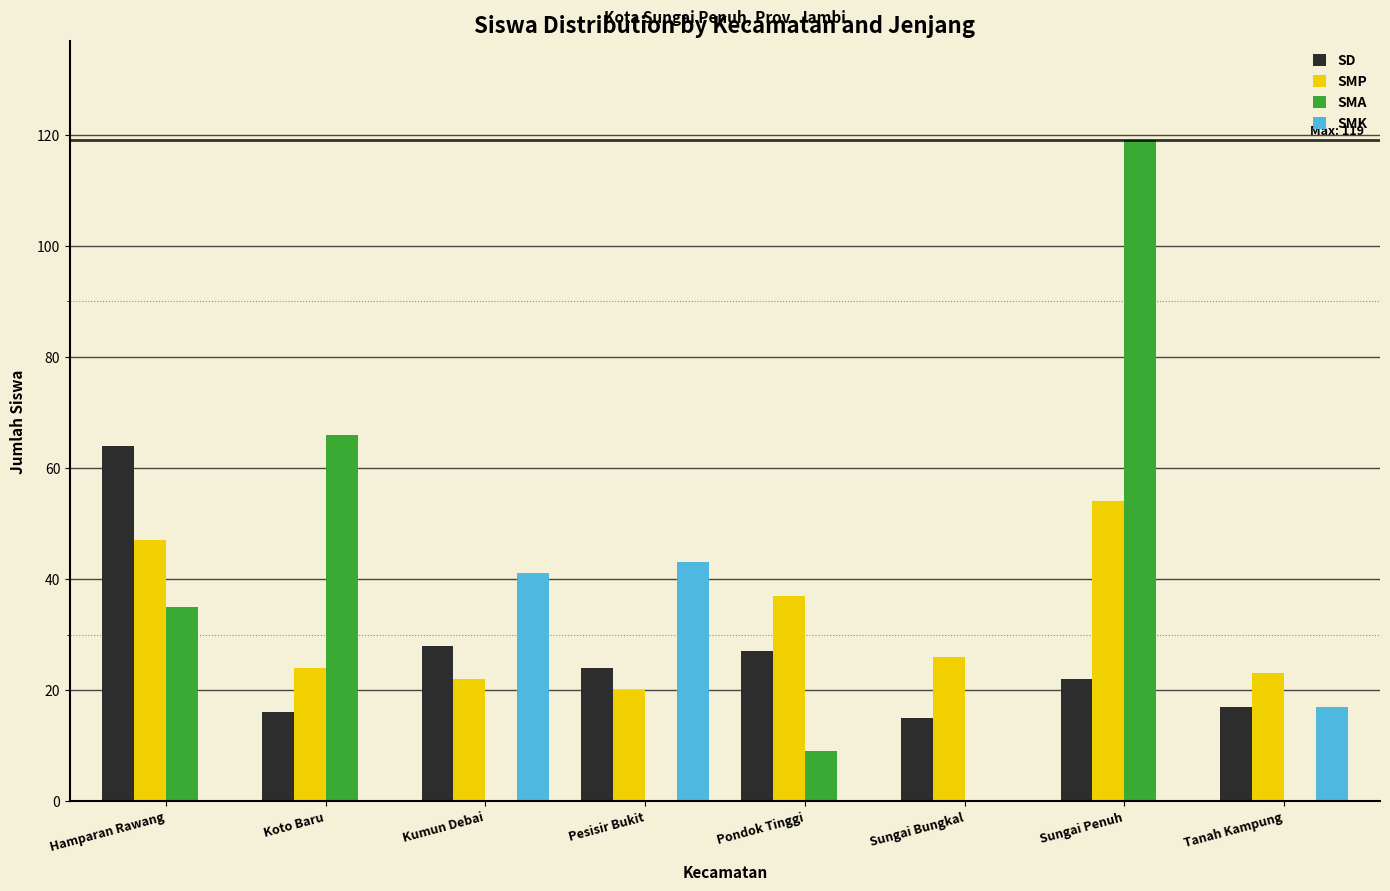

What is the highest value of the SMA series?

119